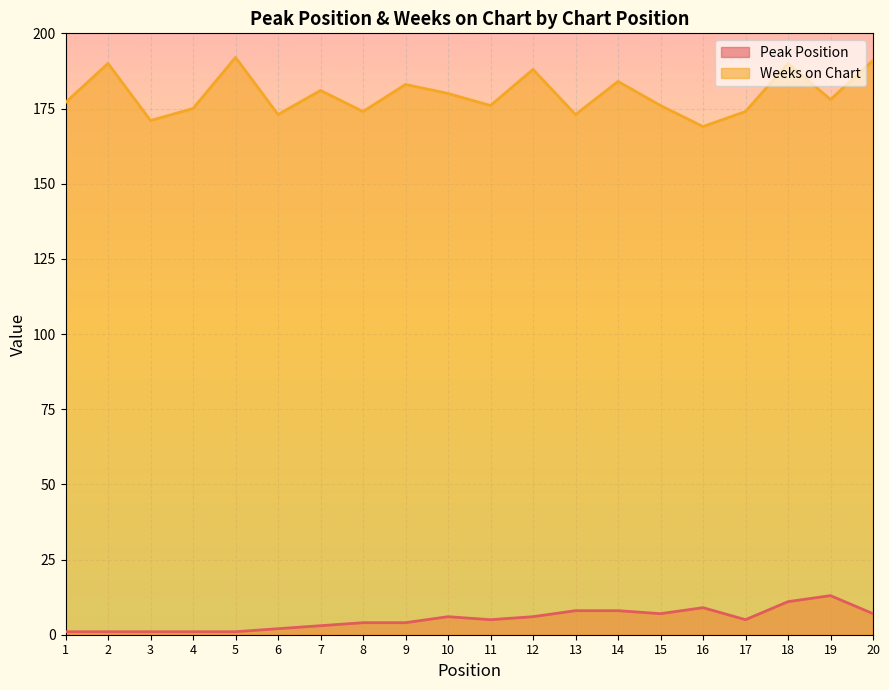

What is the value of the Weeks on Chart point at the 11th from the left?

176